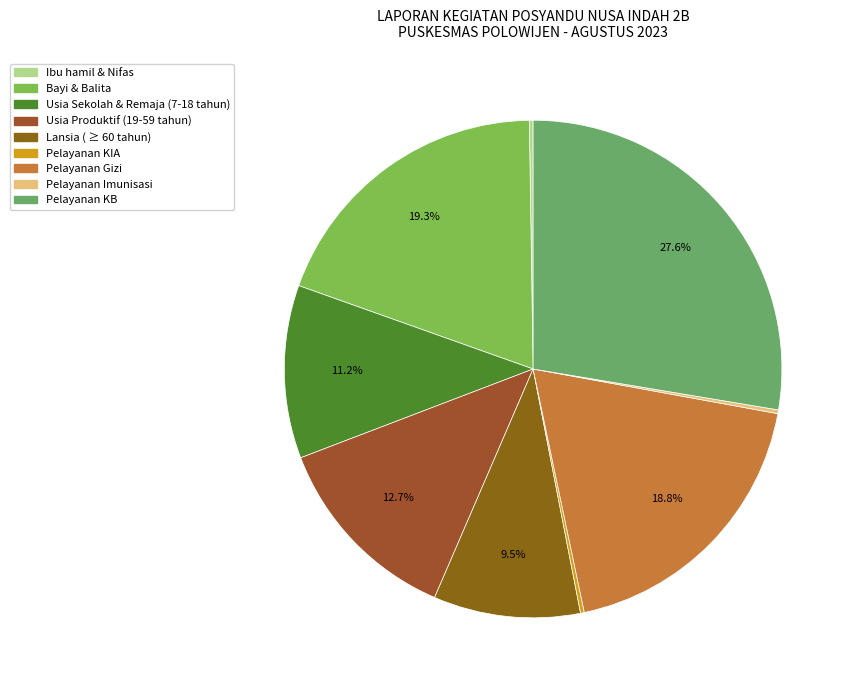

To the nearest percent, what is the difference between the largest and smallest slice percentages?

27%